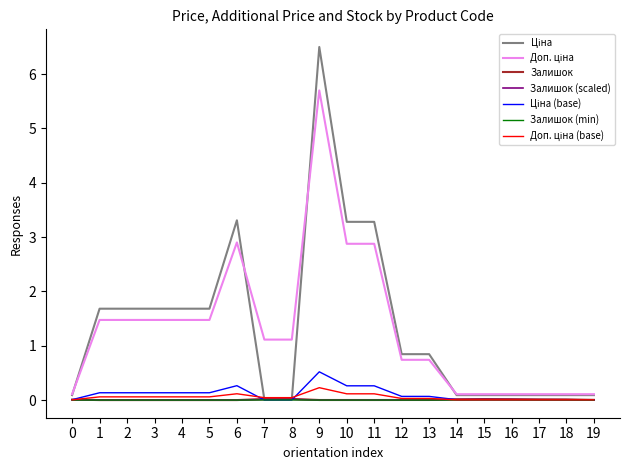

The value of Залишок (scaled) at 9 is 0.0. True or false?

True